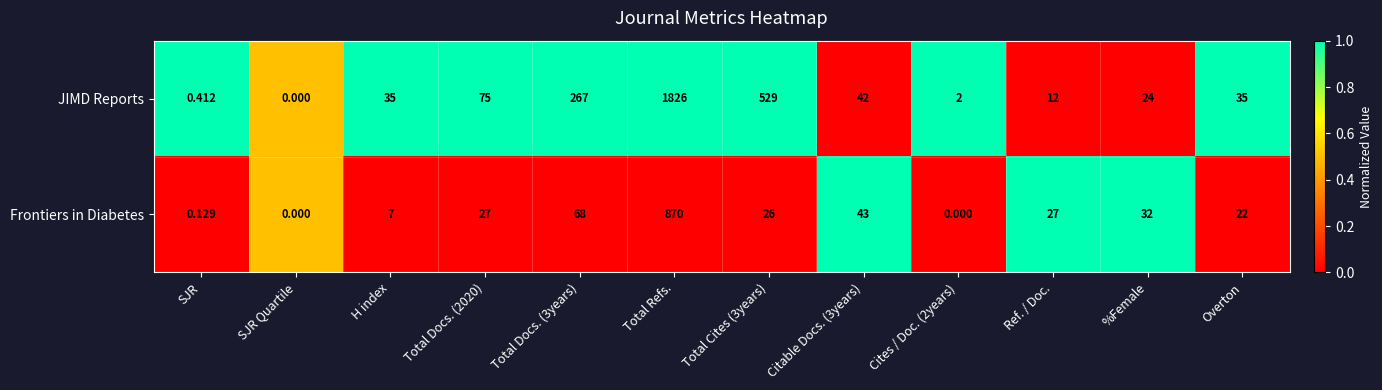

At which label does JIMD Reports reach its minimum?

SJR Quartile